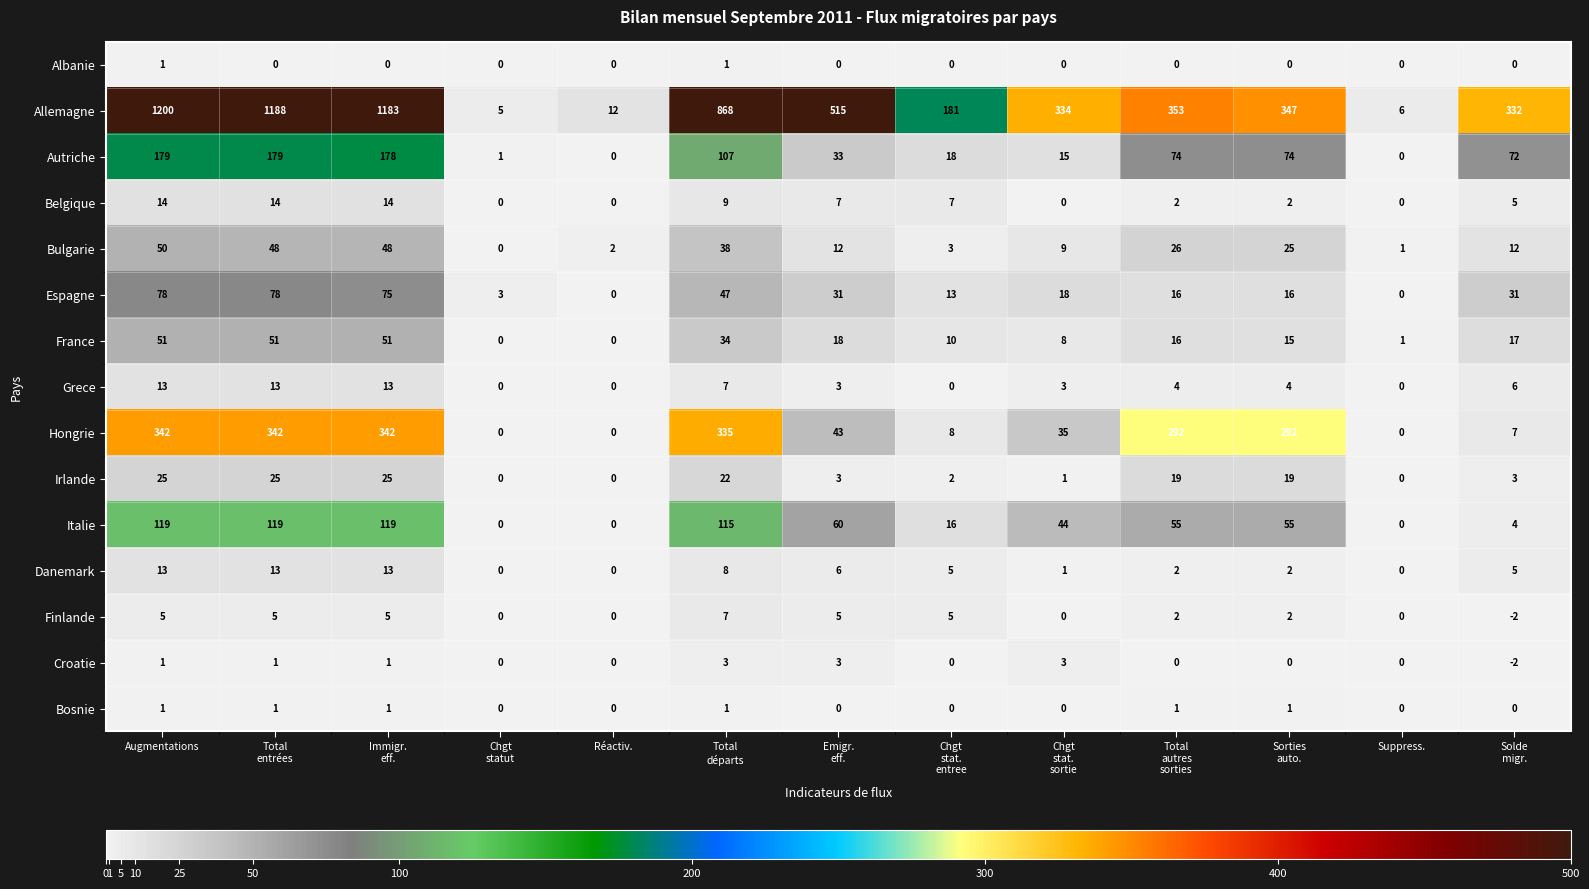

The Grece series shows 7 at Augmentations. True or false?

False